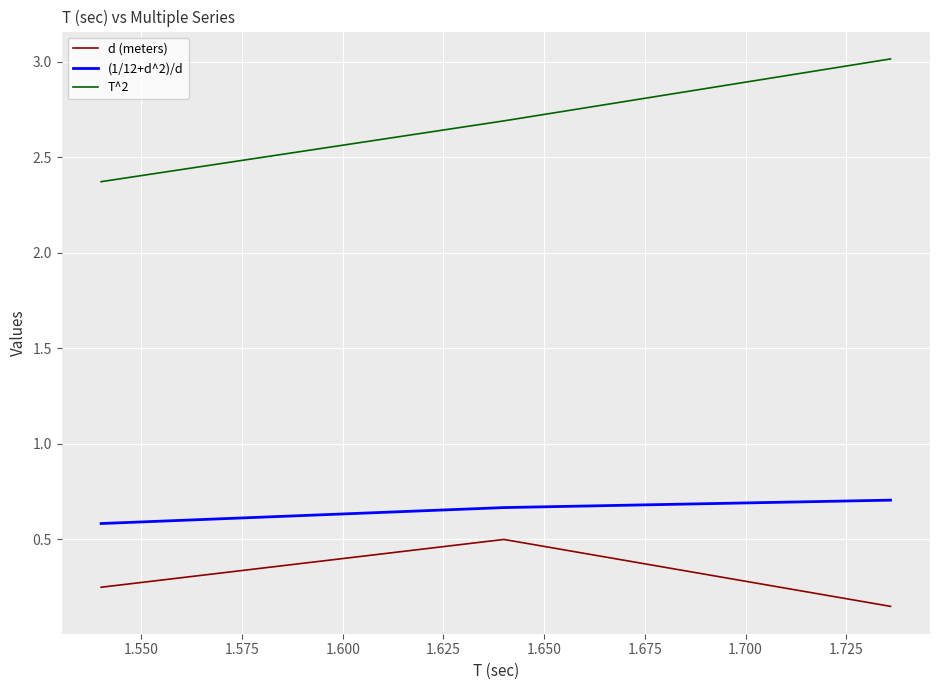

Which series has the widest spread of values?

T^2